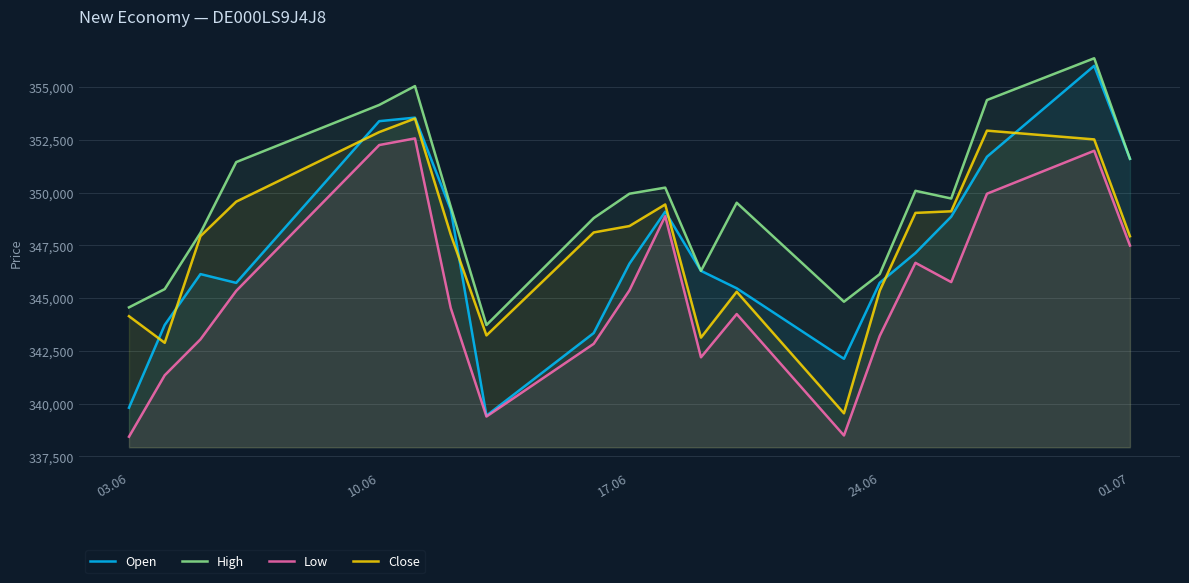

Which series has the largest total across all categories?

High